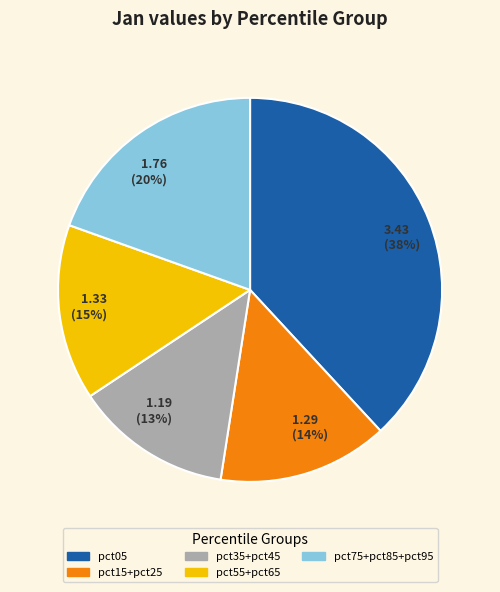

Combined, do pct15+pct25 and pct75+pct85+pct95 account for over 50%?

No